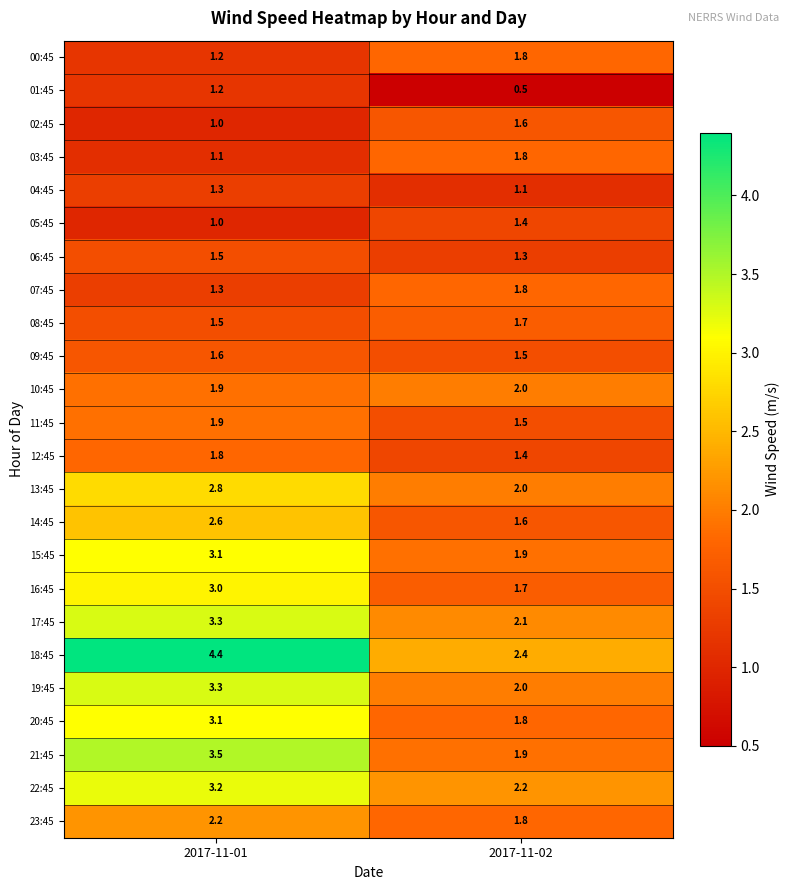

Between 2017-11-01 and 2017-11-02, which series saw the biggest shift?

18:45